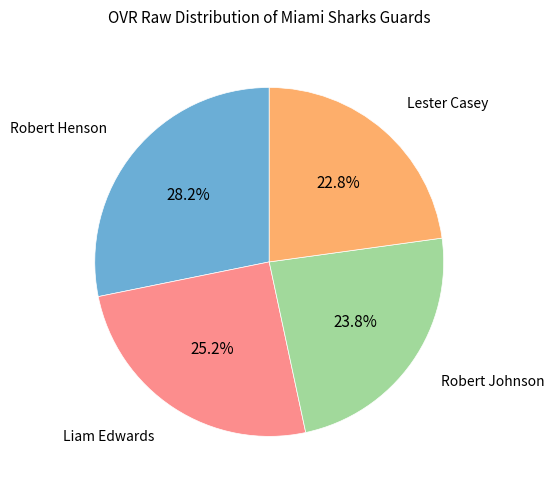

To the nearest percent, what percentage of the pie is Lester Casey?

23%